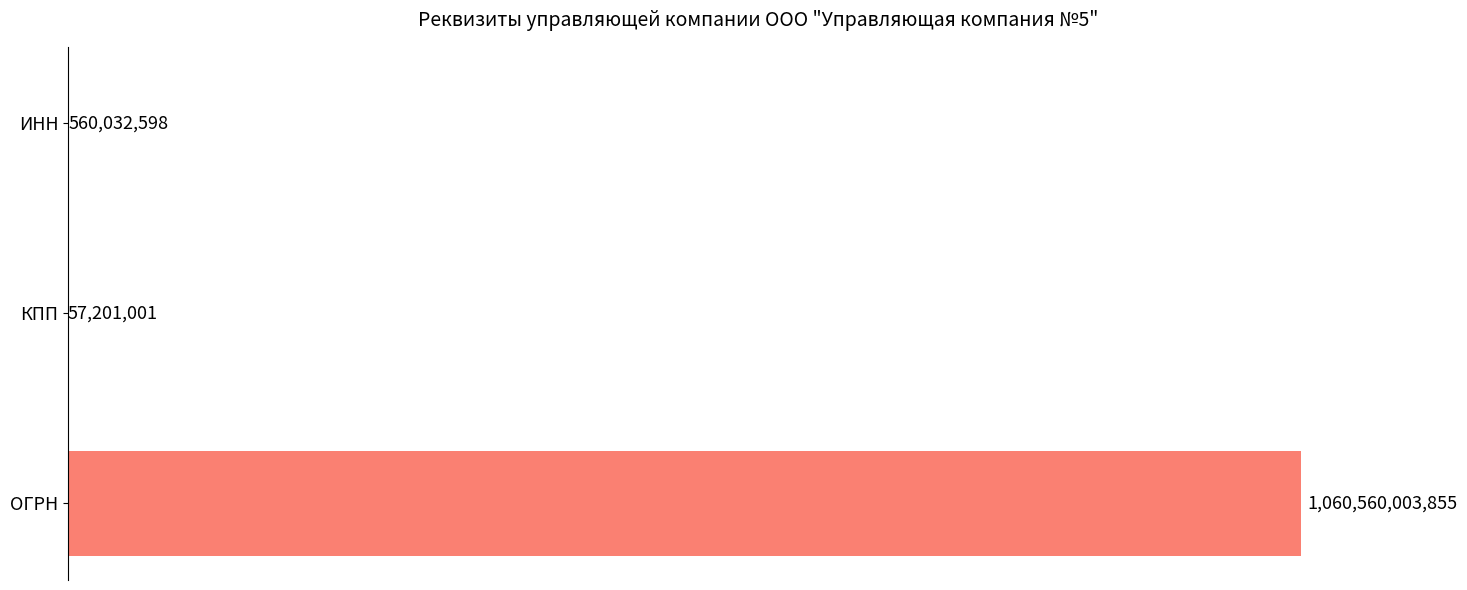

Are the bars horizontal?

Yes